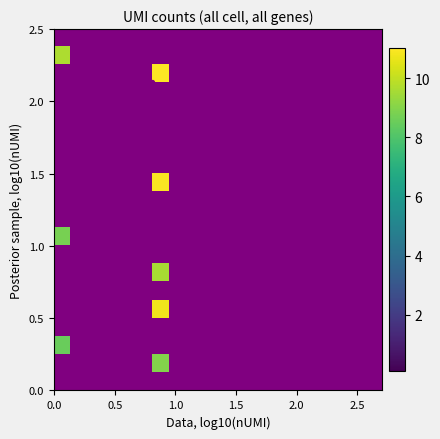

At how many categories does at least one series exceed 9?

2